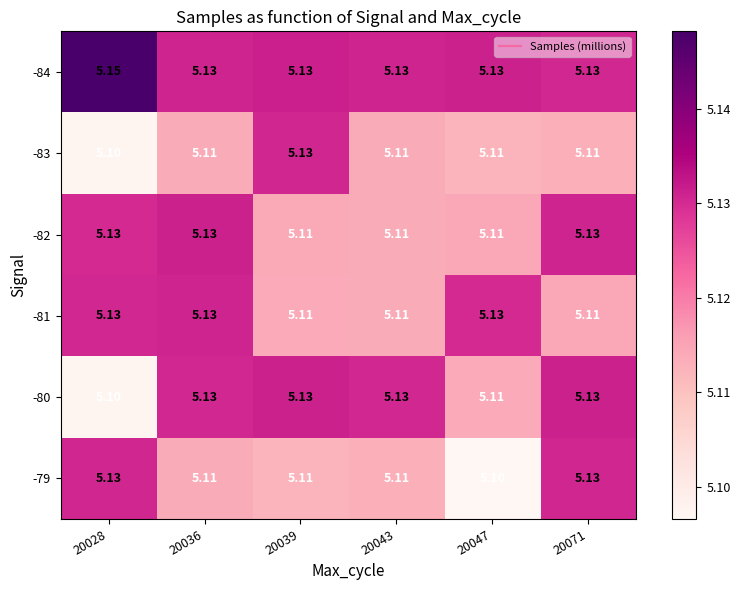

Is the value of -80 at 20036 greater than the value of -79 at 20039?

Yes